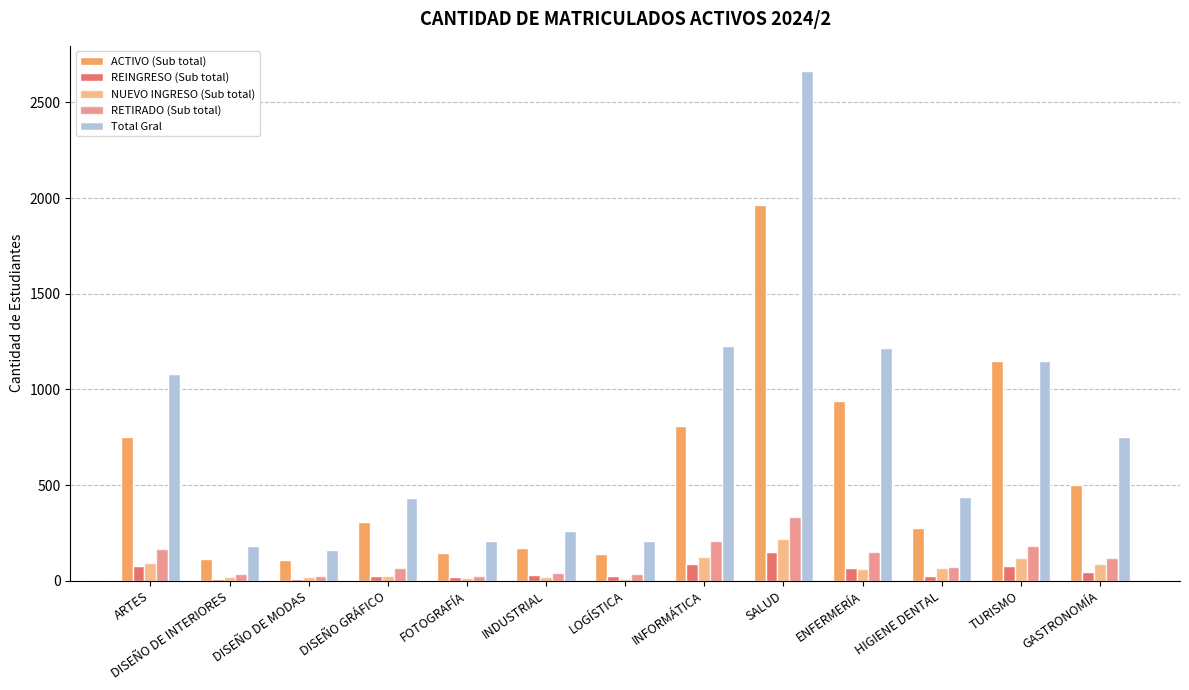

How many groups of bars are there?

13